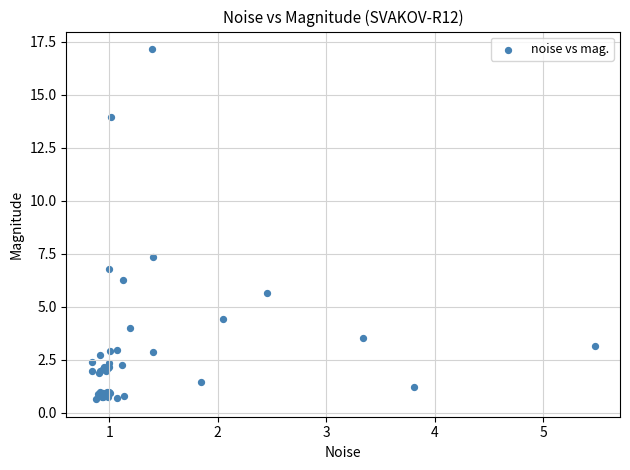

What Y value in the scatter plot is closest to 8?

7.4